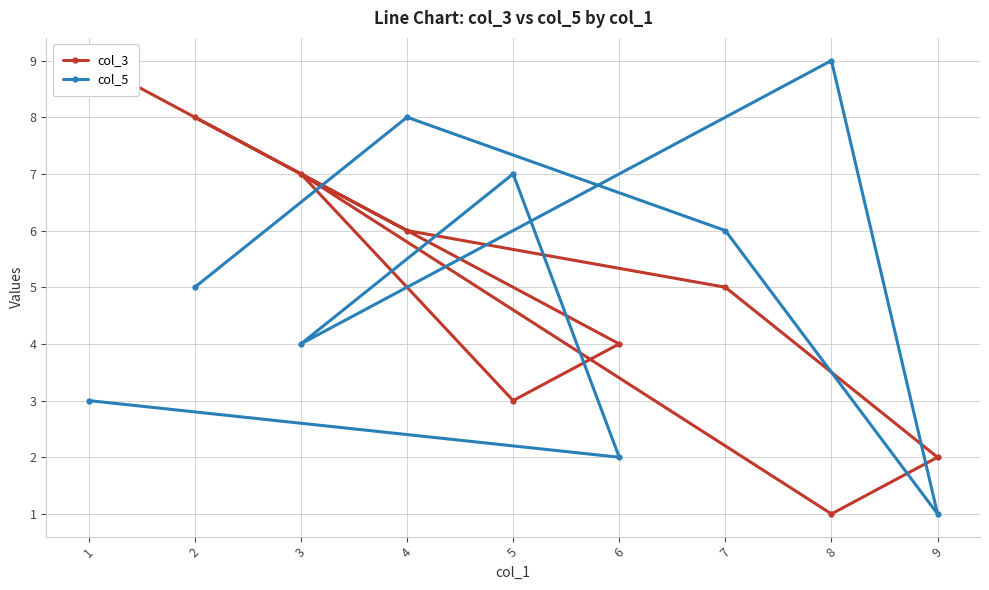

The col_5 series shows 2 at 6. True or false?

True